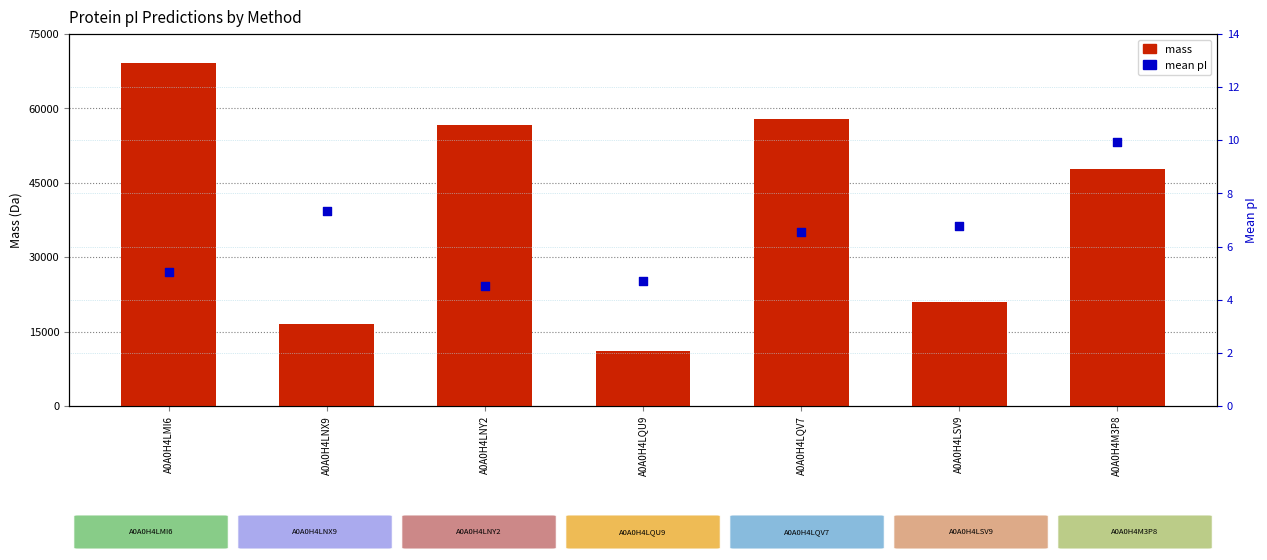

Which series contains the highest Y value?

mass